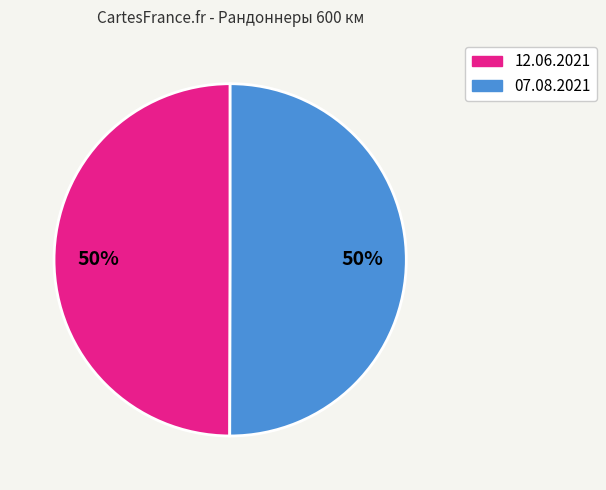

To the nearest percent, what portion does 07.08.2021 represent?

50%